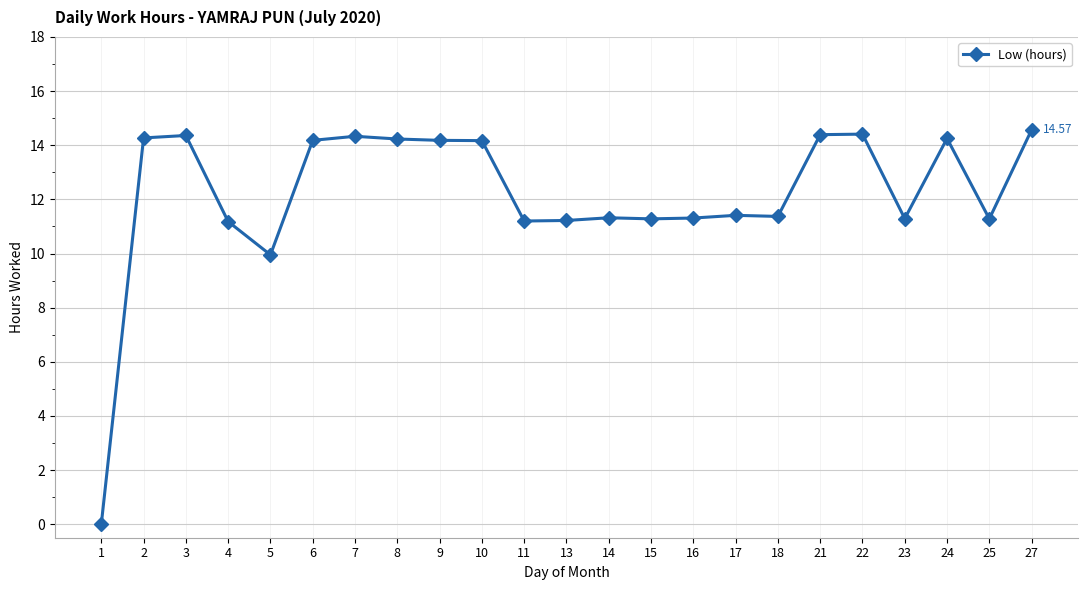

At which label does the data first exceed 11?

2